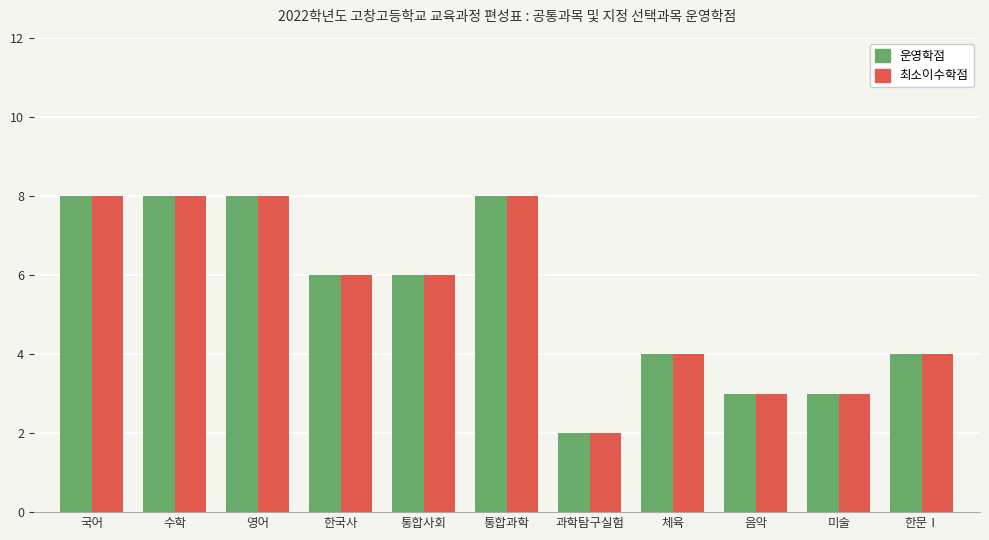

Reading left to right, extract all data points from this chart.

운영학점: 국어=8	수학=8	영어=8	한국사=6	통합사회=6	통합과학=8	과학탐구실험=2	체육=4	음악=3	미술=3	한문Ⅰ=4
최소이수학점: 국어=8	수학=8	영어=8	한국사=6	통합사회=6	통합과학=8	과학탐구실험=2	체육=4	음악=3	미술=3	한문Ⅰ=4